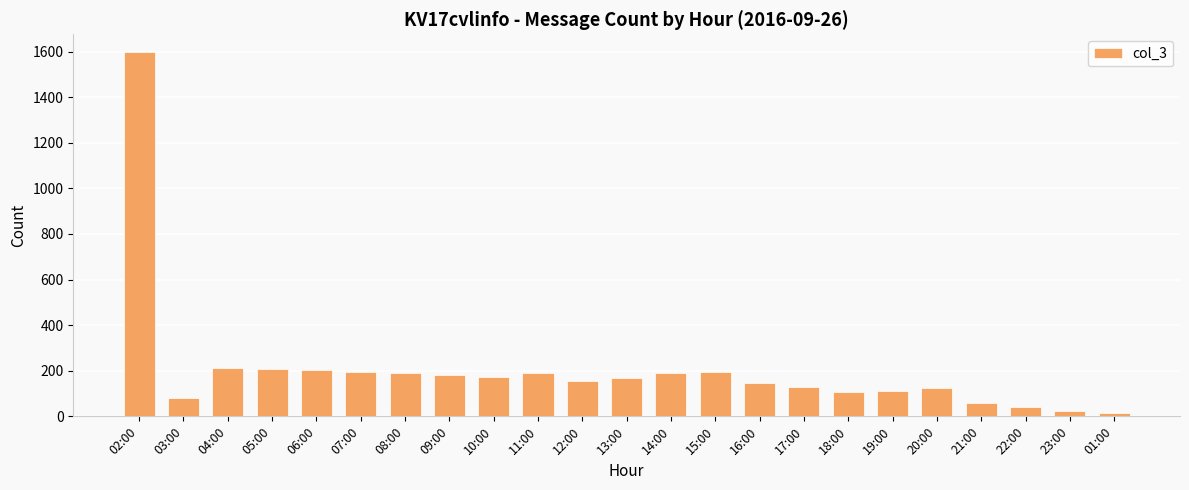

What is the difference between the values at 18:00 and 20:00?

17